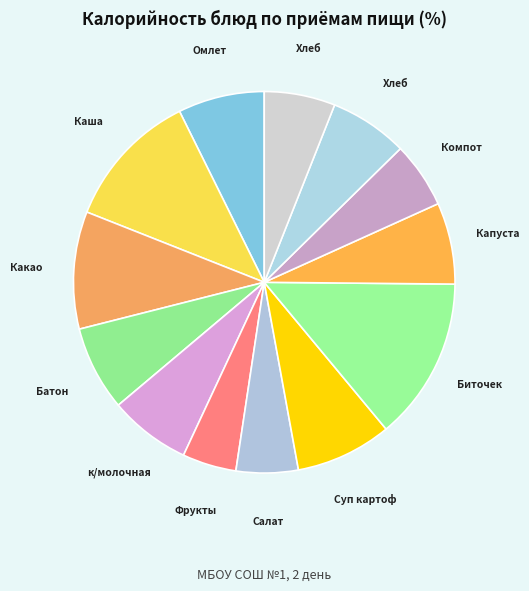

Is there a majority slice in this chart?

No